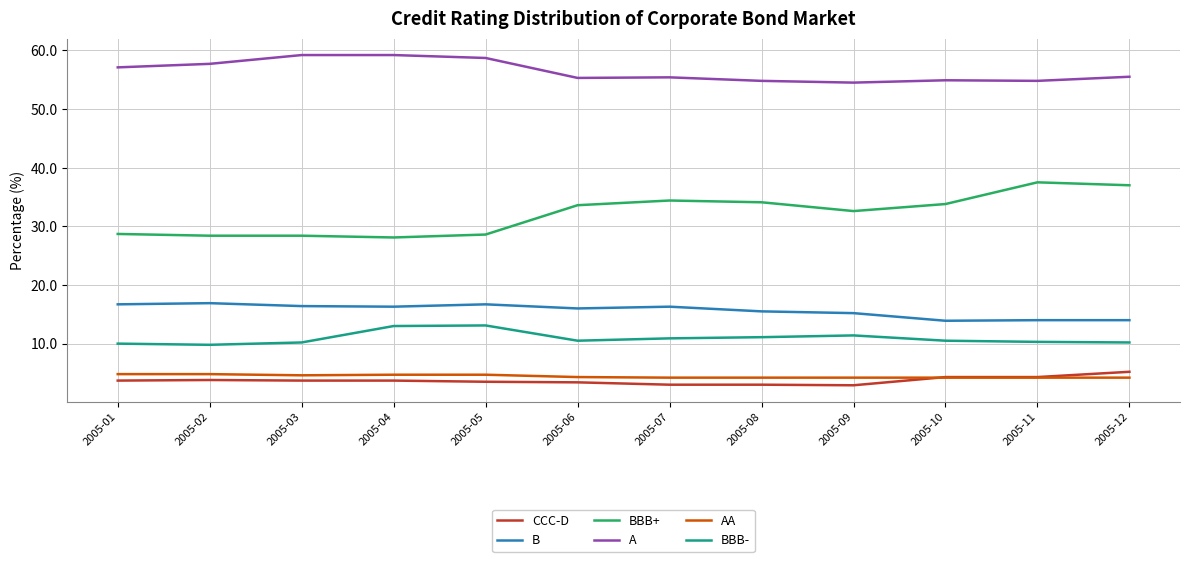

True or false: B has a value of 16.3 at 2005-07.

True